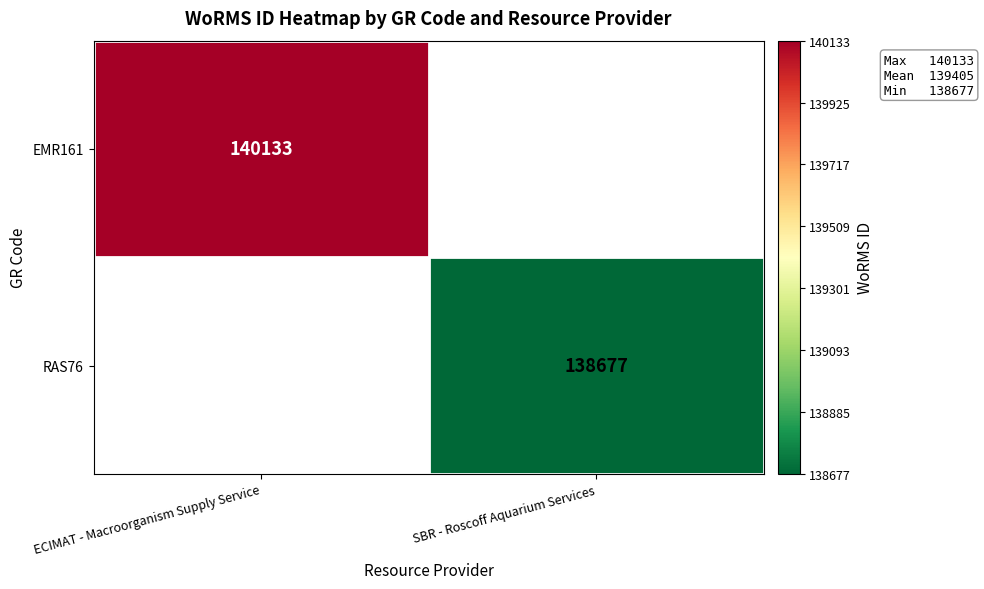

Is it true that RAS76 equals 188859.9 at SBR - Roscoff Aquarium Services?

False